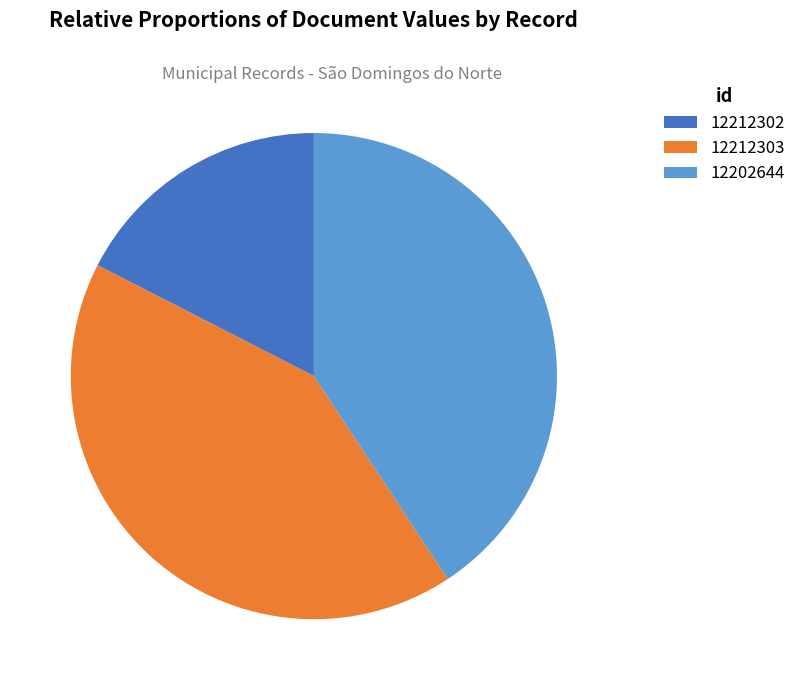

Which slice is the largest?

12212303